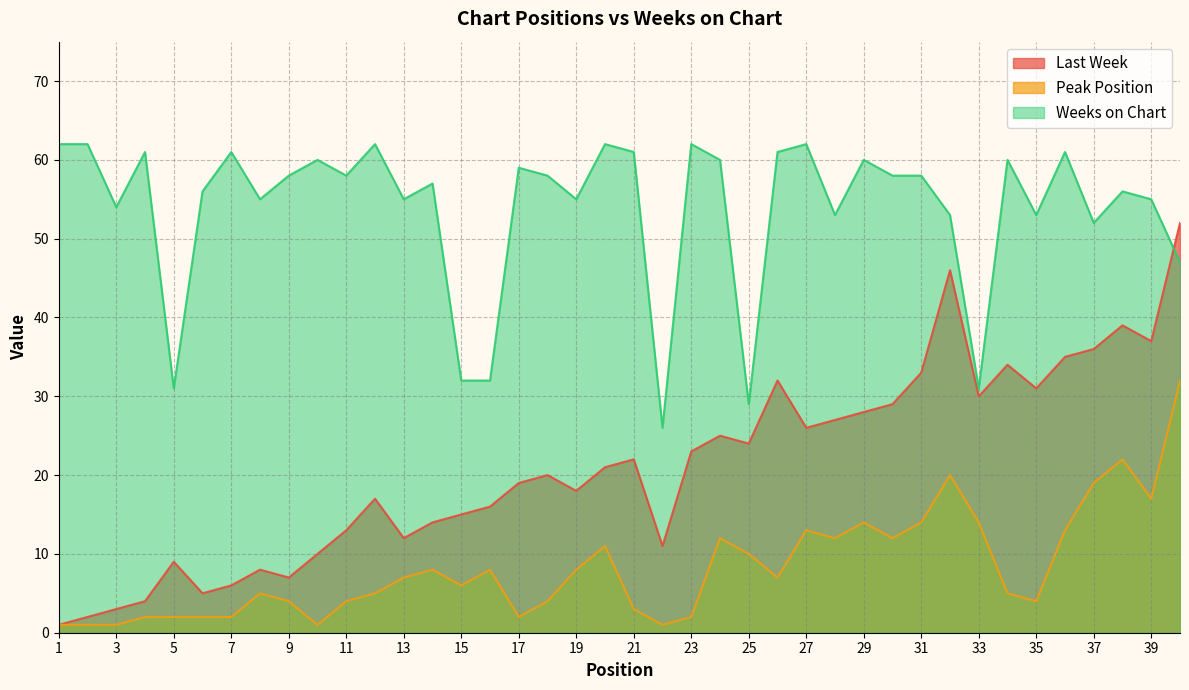

List the labels in order of Peak Position value, smallest first.

1, 2, 3, 10, 22, 4, 5, 6, 7, 17, 23, 21, 9, 11, 18, 35, 8, 12, 34, 15, 13, 26, 14, 16, 19, 25, 20, 24, 28, 30, 27, 36, 29, 31, 33, 39, 37, 32, 38, 40